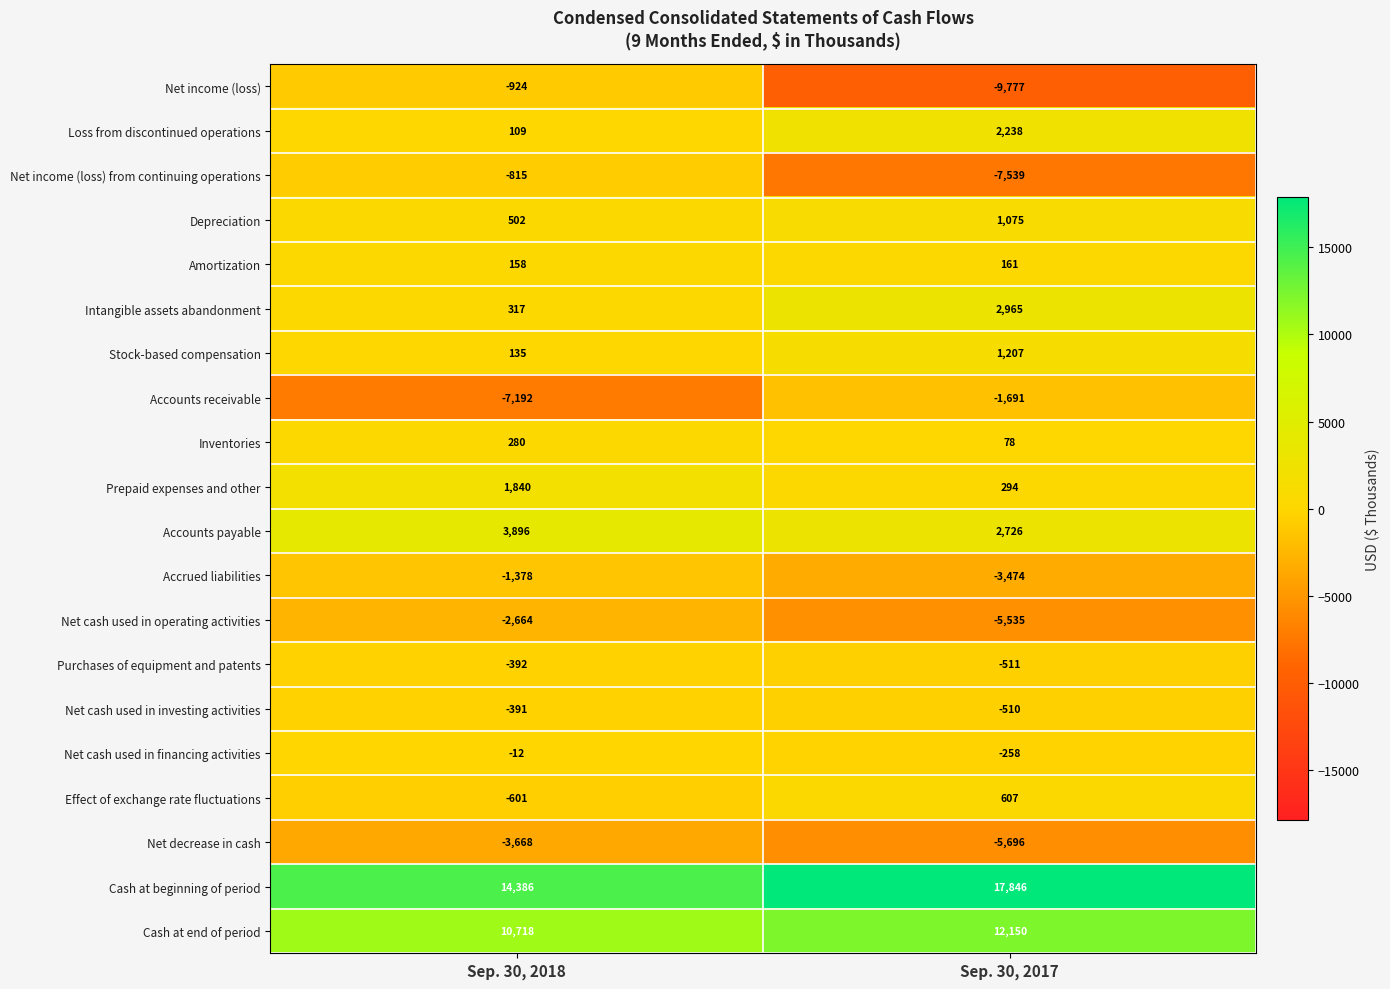

How many data points does each series have?

2